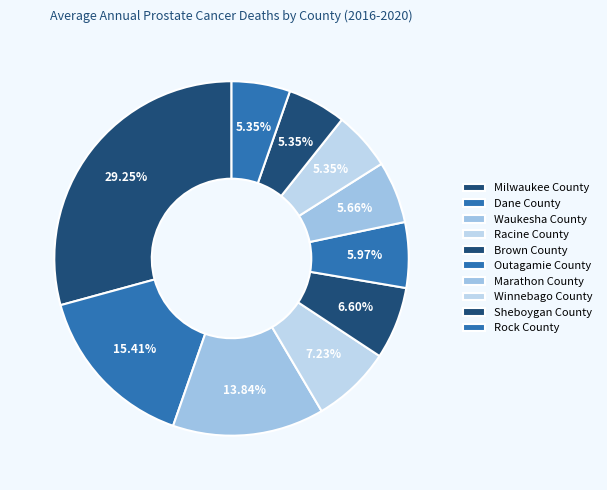

Rank the categories by value from lowest to highest.

Winnebago County, Sheboygan County, Rock County, Marathon County, Outagamie County, Brown County, Racine County, Waukesha County, Dane County, Milwaukee County